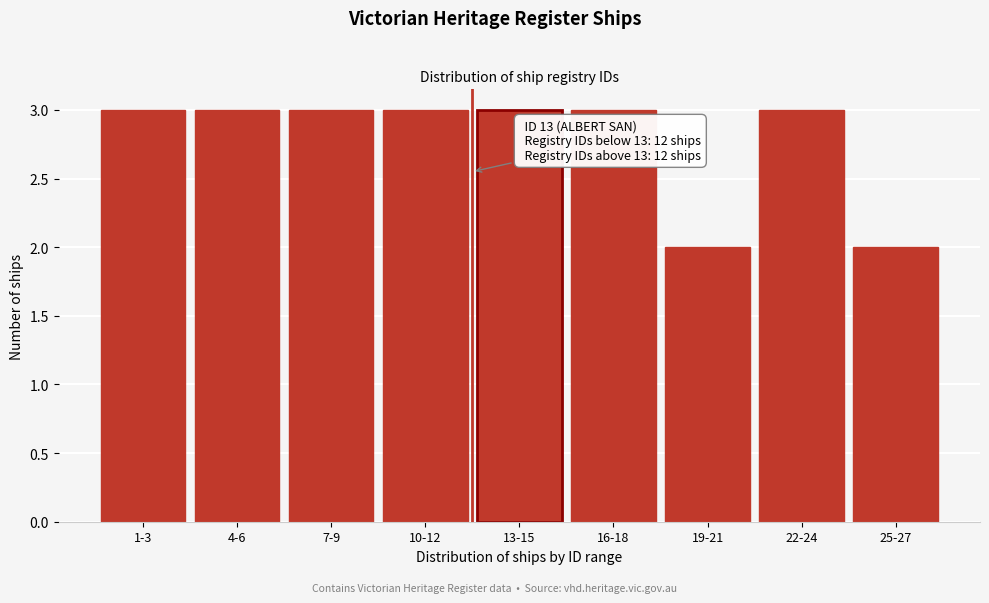

Reading left to right, what are all the values shown in this chart?

1-3=3	4-6=3	7-9=3	10-12=3	13-15=3	16-18=3	19-21=2	22-24=3	25-27=2